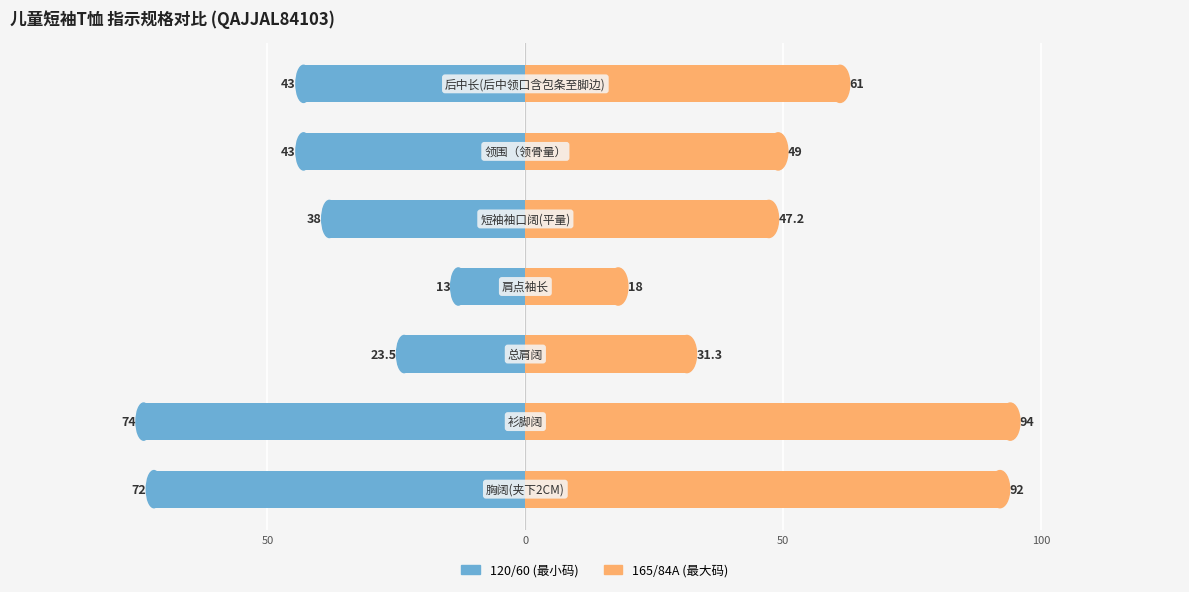

At 100, list the series in order from largest to smallest.

165/84A, 120/60